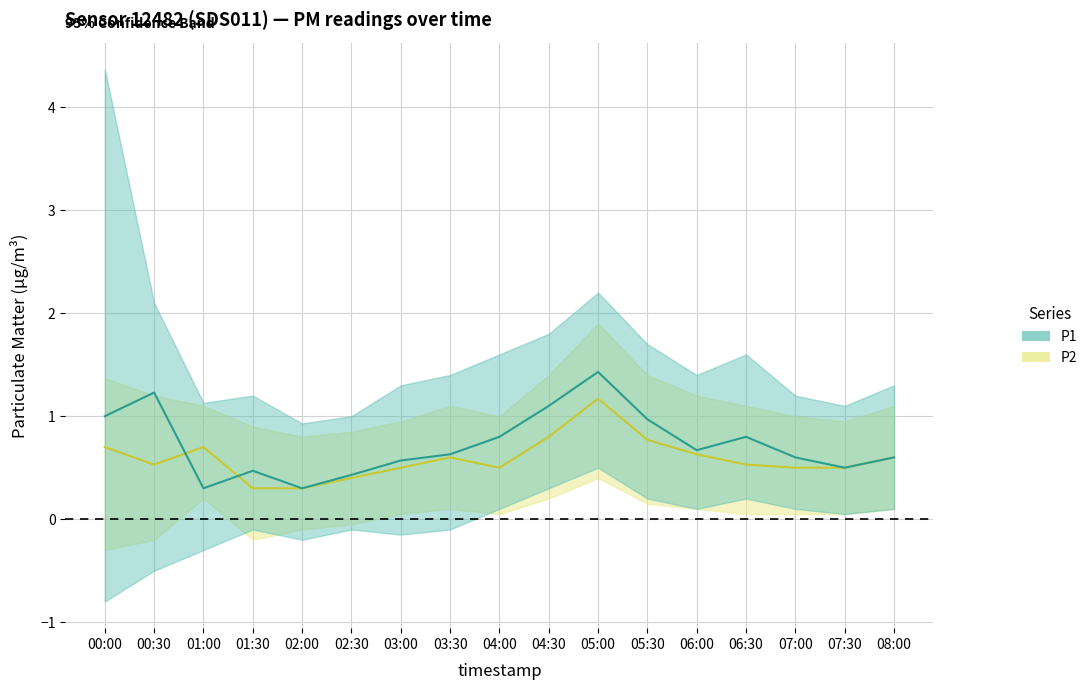

At which category does P1_mean reach its first local peak?

00:30